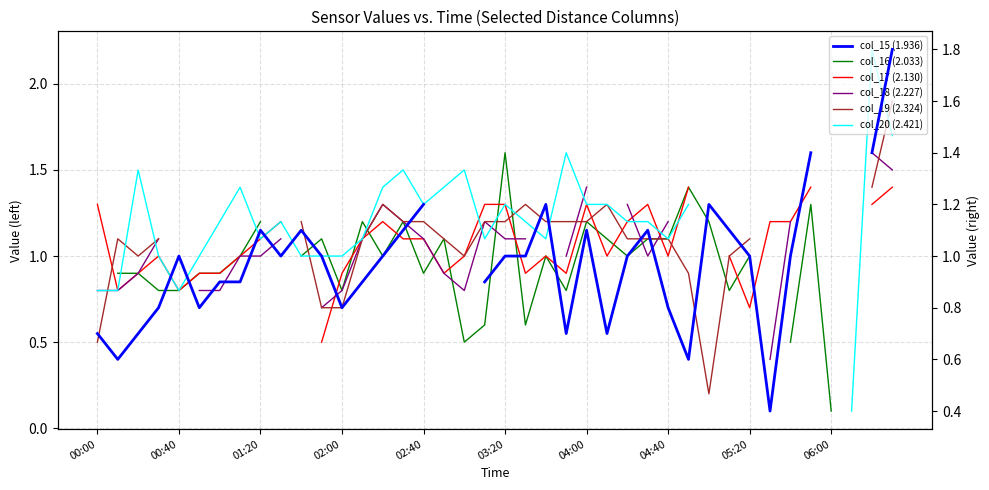

How many times do col_15 (1.936) and col_20 (2.421) cross each other?

6